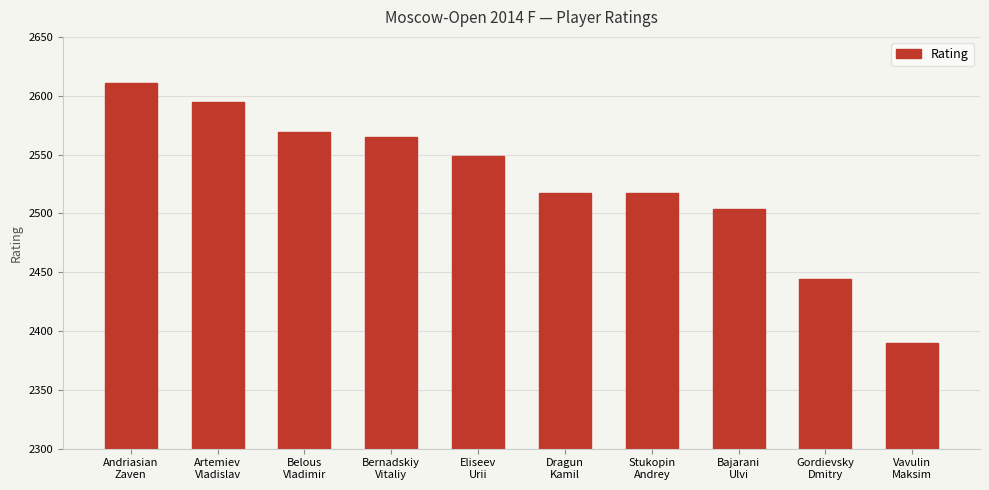

What is the sum of all values?

25261